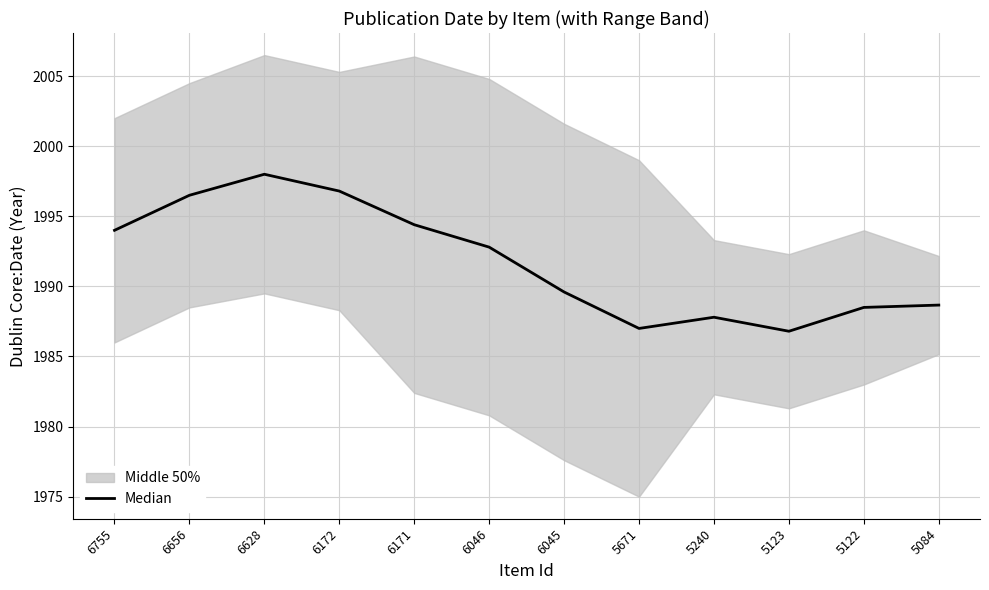

List the labels in order of value, smallest first.

5123, 5671, 5240, 5122, 5084, 6045, 6046, 6755, 6171, 6656, 6172, 6628